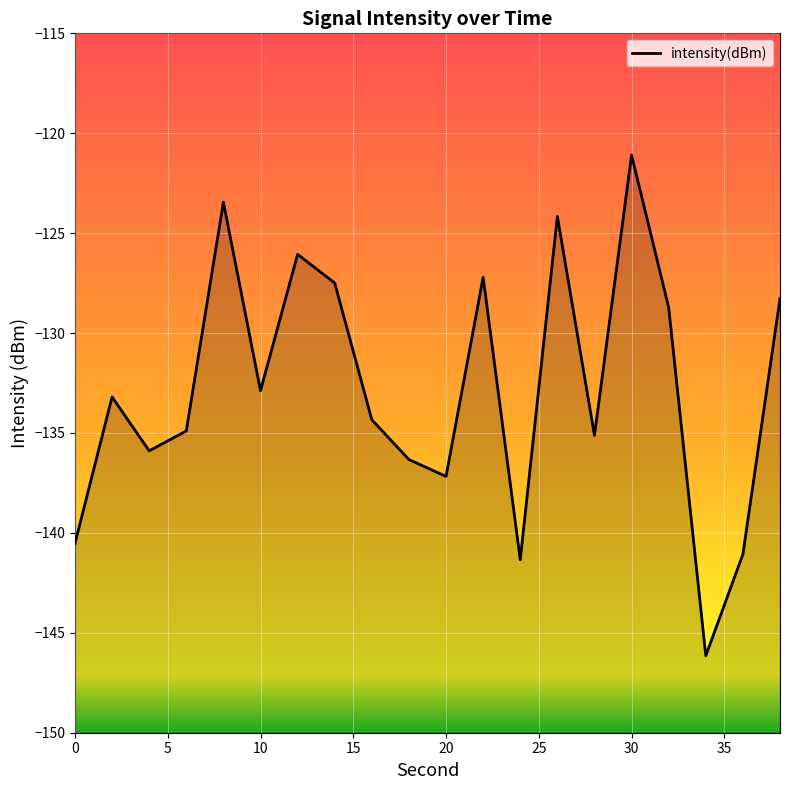

Which category has the highest value across all series?

30